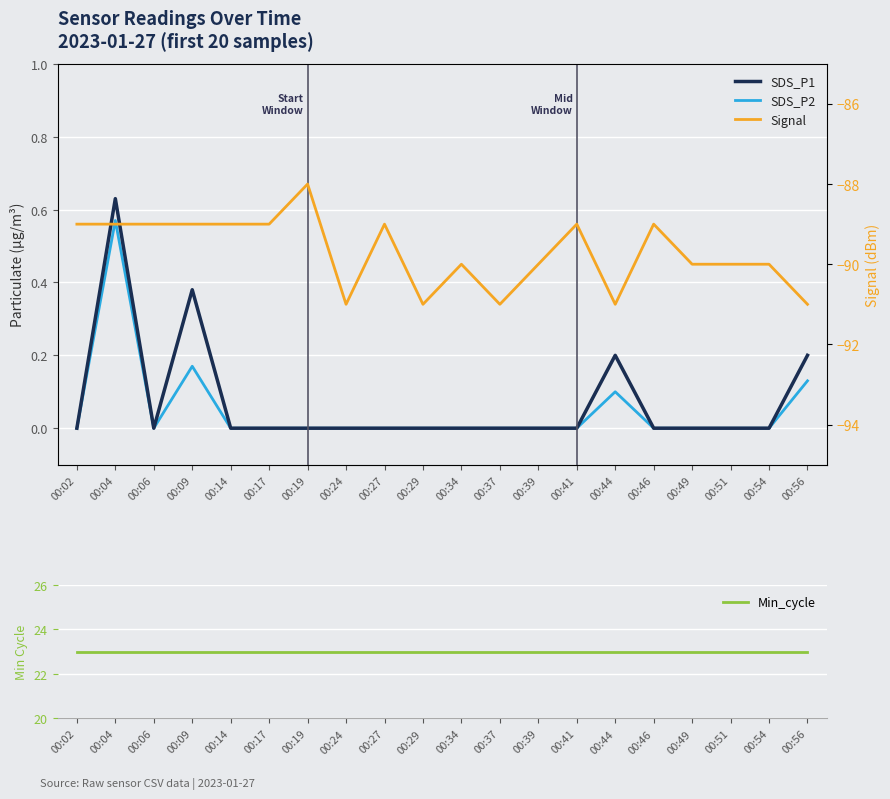

Is this an area chart (filled region under the line)?

No